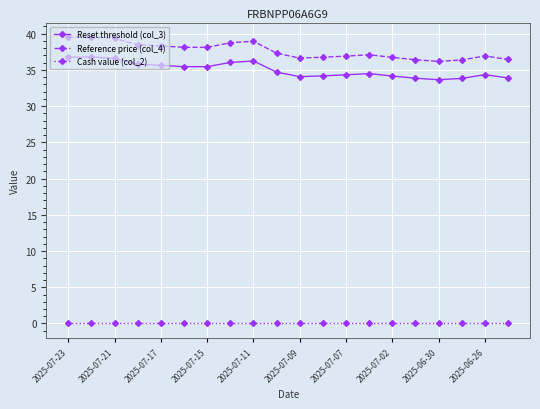

Which series has the largest range (max minus min)?

Reference price (col_4)